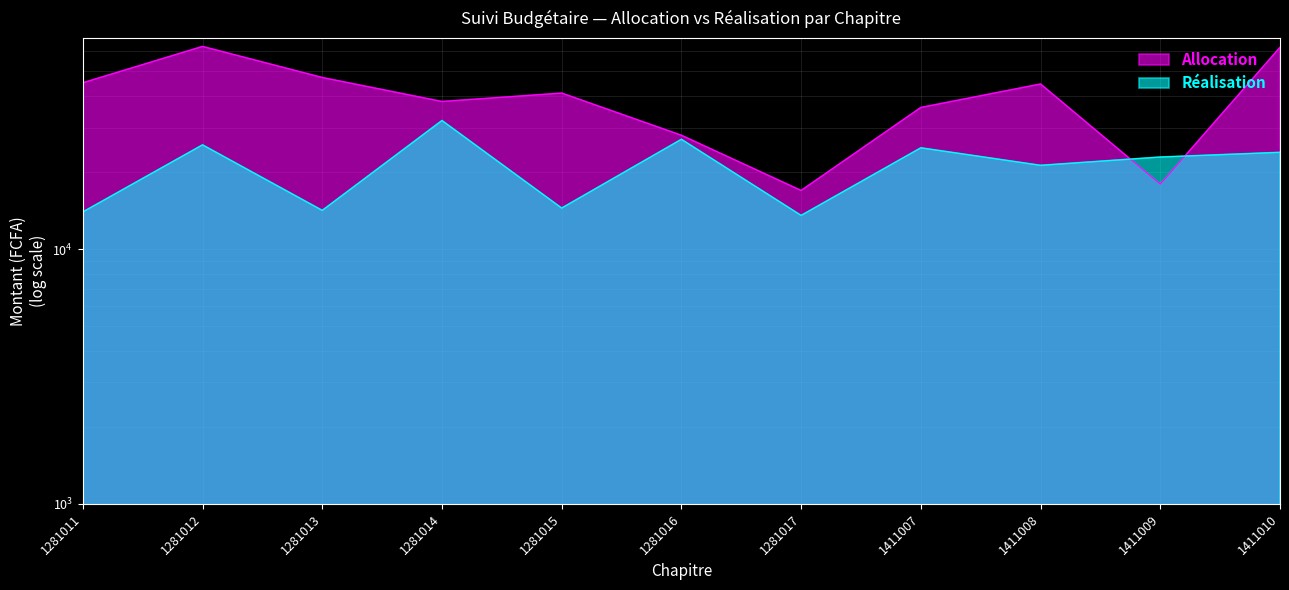

Rank the series by their average value, from lowest to highest.

Réalisation, Allocation